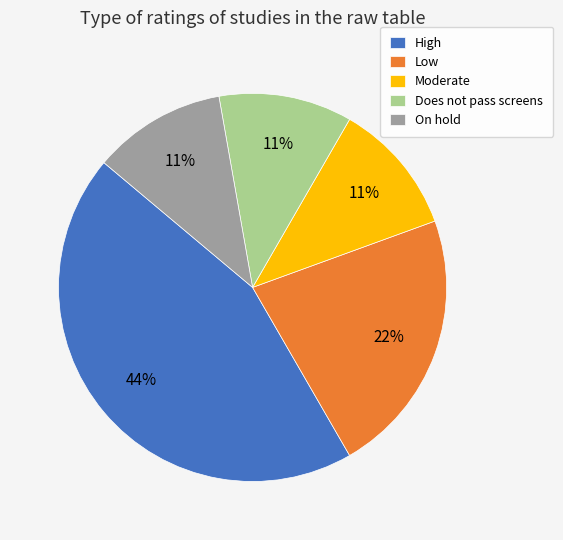

Is it true that On hold is 11% of the pie?

True